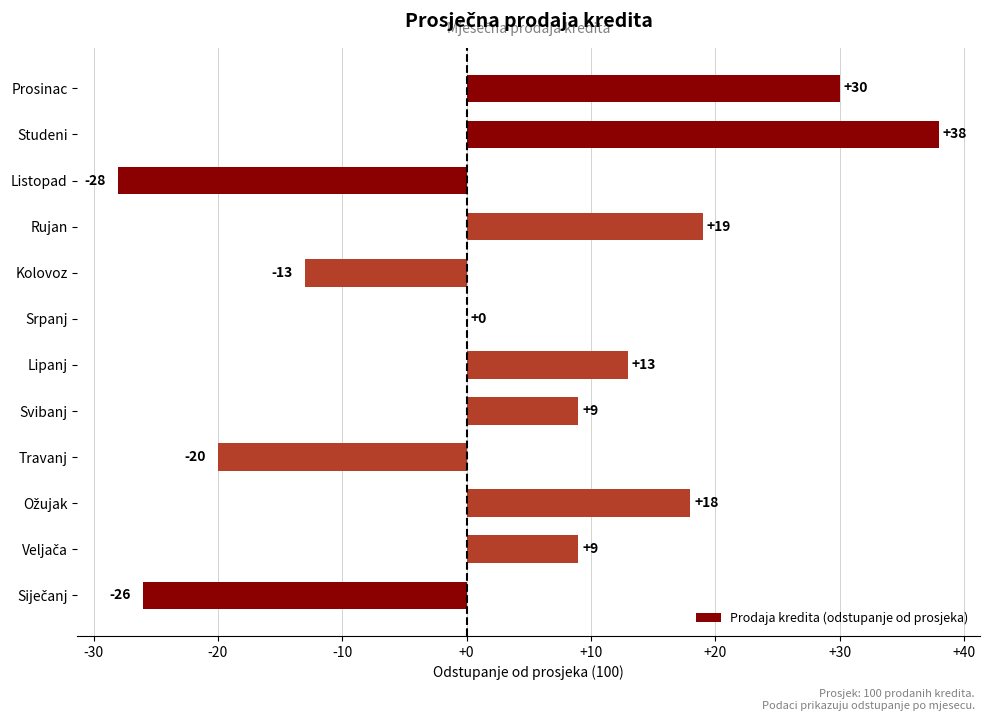

What is the greatest value displayed?

38